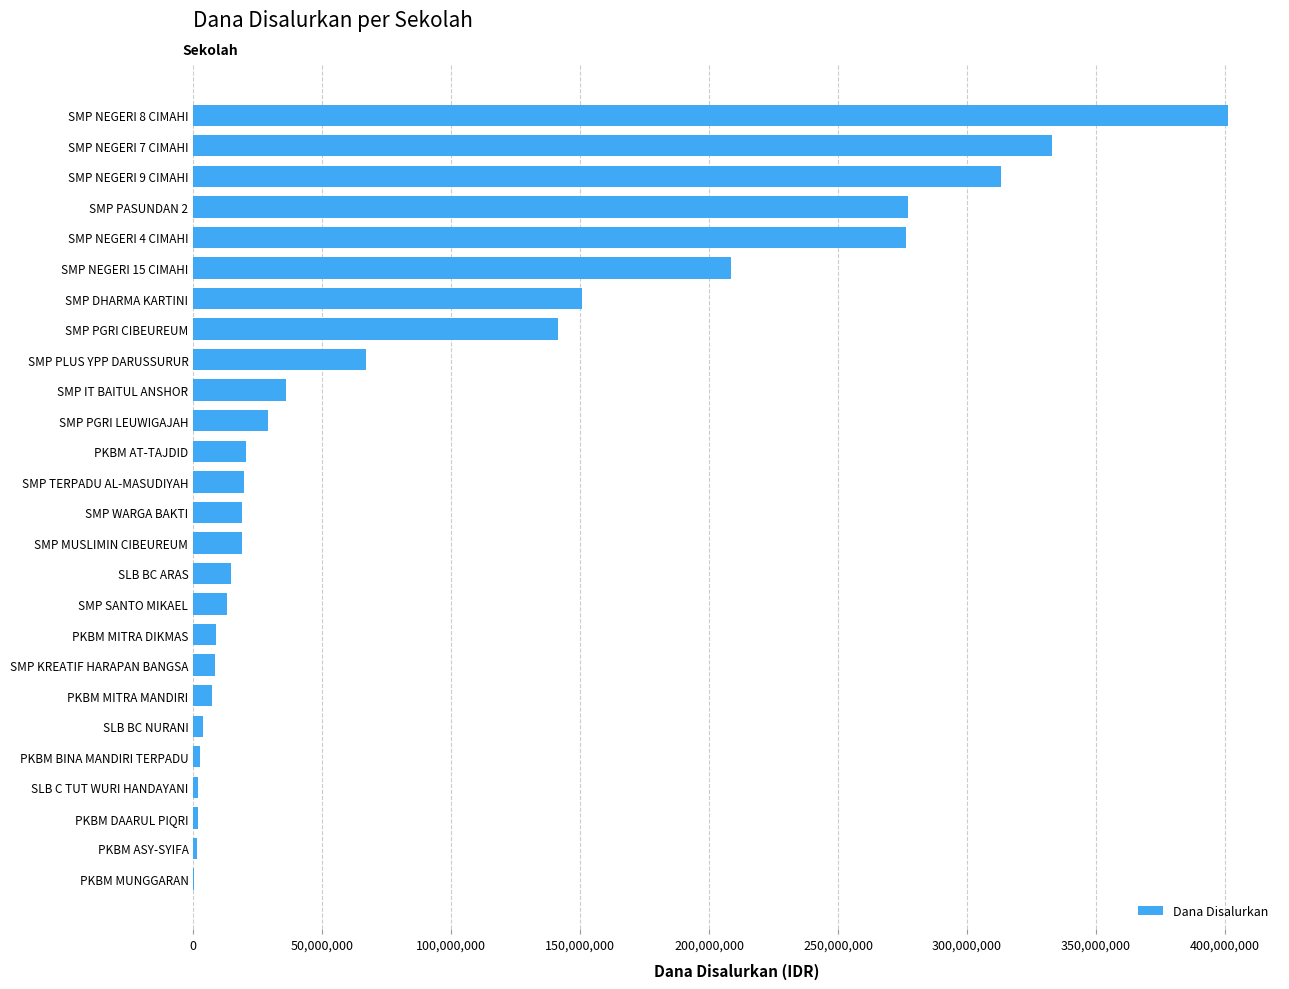

The value at PKBM AT-TAJDID is 20625000. True or false?

True